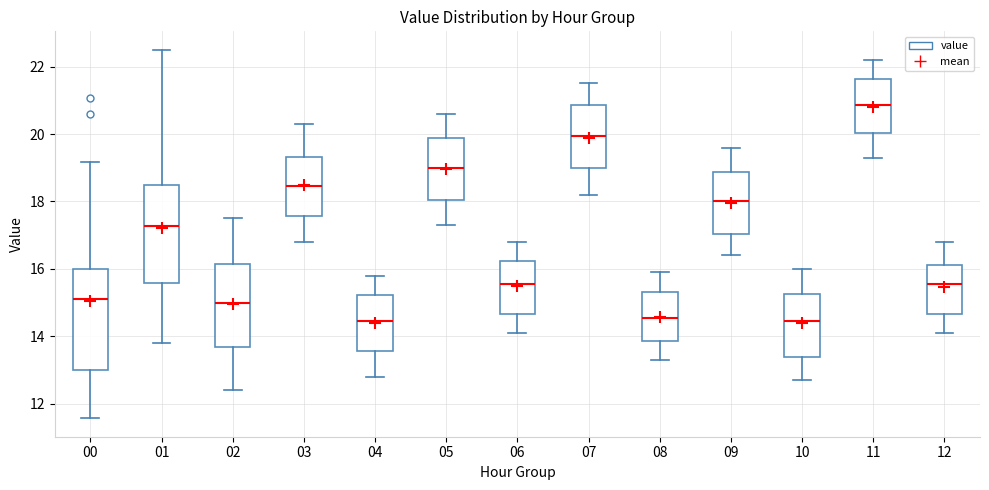

Reading left to right, read every box against the y-axis: the position of its median line, the range the box covers, and the ends of its whiskers. The values are not printed on the chart, so give them approximately, as read against the axis.

00: median 15.2, box 13.0 to 16.0, whiskers 11.6 to 19.2
01: median 17.2, box 15.6 to 18.4, whiskers 13.8 to 22.6
02: median 15.0, box 13.6 to 16.2, whiskers 12.4 to 17.6
03: median 18.4, box 17.6 to 19.4, whiskers 16.8 to 20.4
04: median 14.4, box 13.6 to 15.2, whiskers 12.8 to 15.8
05: median 19.0, box 18.0 to 19.8, whiskers 17.4 to 20.6
06: median 15.6, box 14.6 to 16.2, whiskers 14.2 to 16.8
07: median 20.0, box 19.0 to 20.8, whiskers 18.2 to 21.6
08: median 14.6, box 13.8 to 15.4, whiskers 13.4 to 16.0
09: median 18.0, box 17.0 to 18.8, whiskers 16.4 to 19.6
10: median 14.4, box 13.4 to 15.2, whiskers 12.8 to 16.0
11: median 20.8, box 20.0 to 21.6, whiskers 19.4 to 22.2
12: median 15.6, box 14.6 to 16.2, whiskers 14.2 to 16.8